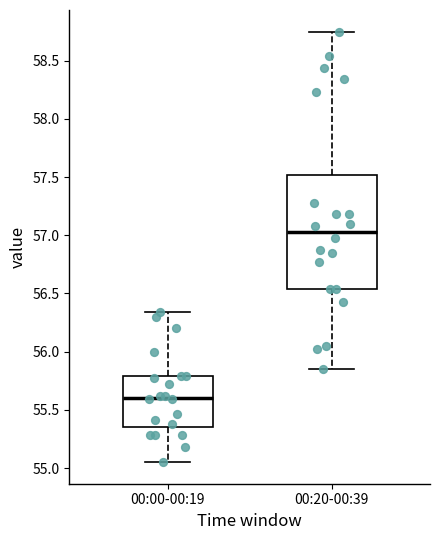

Reading left to right, transcribe this box plot: for each box, give where its median line is, the range the box spans, and where its two whiskers end, as read against the y-axis. The values are not printed on the chart, so give them approximately, as read against the axis.

00:00-00:19: median 55.60, box 55.35 to 55.80, whiskers 55.05 to 56.35
00:20-00:39: median 57.05, box 56.55 to 57.50, whiskers 55.85 to 58.75